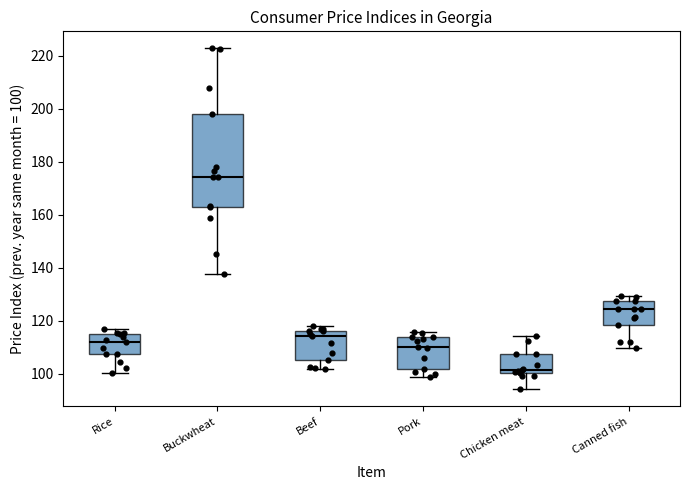

Where does the median line of the box for Rice sit on the y-axis? The values are not printed on the chart, so give them approximately, as read against the axis.

112